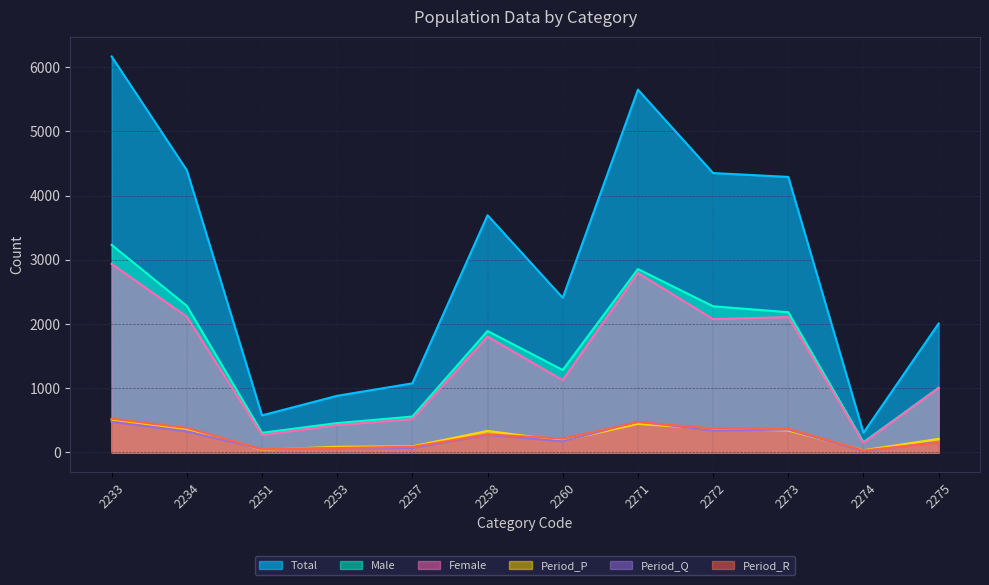

True or false: Total and Female cross at least once.

False